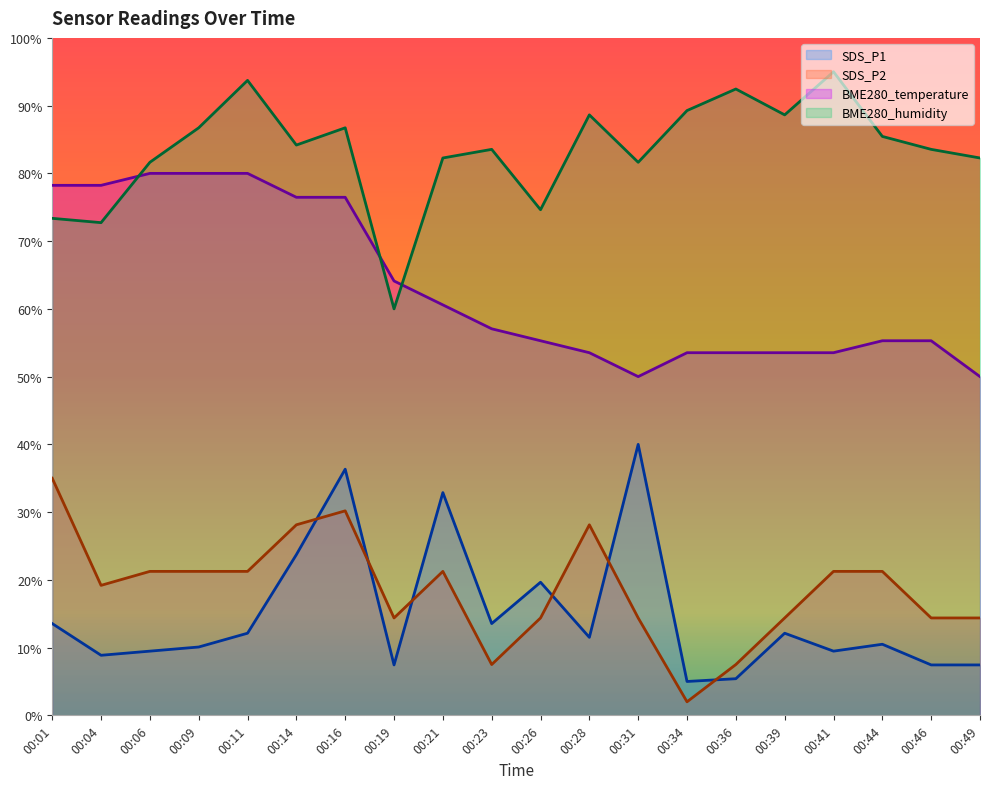

Reading left to right, what are all the values shown in this chart?

SDS_P1: 00:01=13.5	00:04=8.9	00:06=9.5	00:09=10.1	00:11=12.1	00:14=23.7	00:16=36.3	00:19=7.4	00:21=32.9	00:23=13.5	00:26=19.7	00:28=11.5	00:31=40.0	00:34=5.0	00:36=5.4	00:39=12.1	00:41=9.5	00:44=10.5	00:46=7.4	00:49=7.4
SDS_P2: 00:01=35.0	00:04=19.2	00:06=21.2	00:09=21.2	00:11=21.2	00:14=28.1	00:16=30.2	00:19=14.4	00:21=21.2	00:23=7.5	00:26=14.4	00:28=28.1	00:31=14.4	00:34=2.0	00:36=7.5	00:39=14.4	00:41=21.2	00:44=21.2	00:46=14.4	00:49=14.4
BME280_temperature: 00:01=78.2	00:04=78.2	00:06=80.0	00:09=80.0	00:11=80.0	00:14=76.5	00:16=76.5	00:19=64.1	00:21=60.6	00:23=57.1	00:26=55.3	00:28=53.5	00:31=50.0	00:34=53.5	00:36=53.5	00:39=53.5	00:41=53.5	00:44=55.3	00:46=55.3	00:49=50.0
BME280_humidity: 00:01=73.4	00:04=72.7	00:06=81.6	00:09=86.7	00:11=93.7	00:14=84.2	00:16=86.7	00:19=60.0	00:21=82.3	00:23=83.5	00:26=74.6	00:28=88.6	00:31=81.6	00:34=89.3	00:36=92.5	00:39=88.6	00:41=95.0	00:44=85.5	00:46=83.5	00:49=82.3